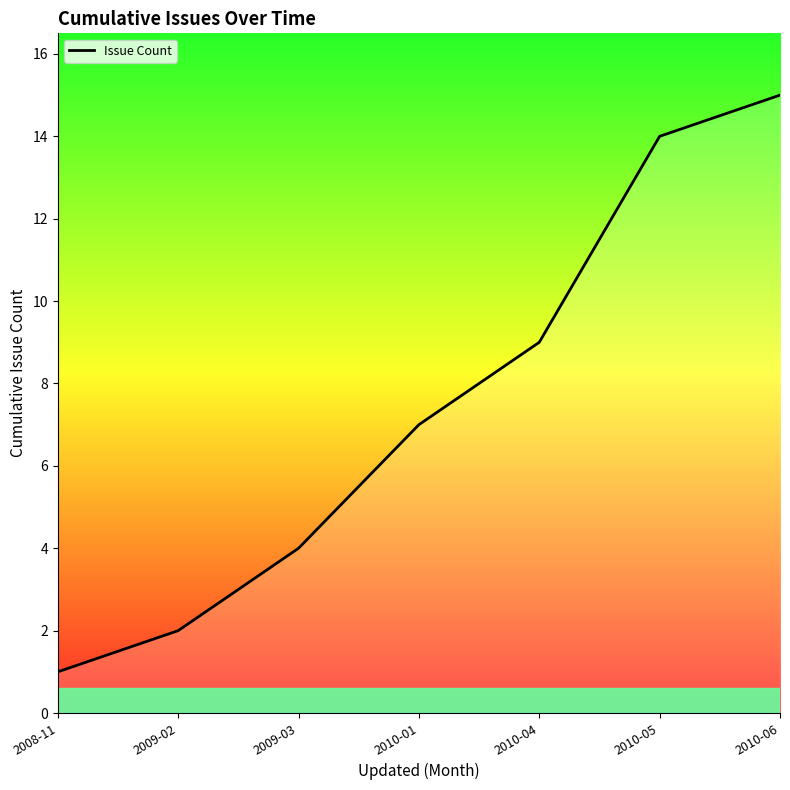

True or false: the data has more than 0 interior local peaks.

False